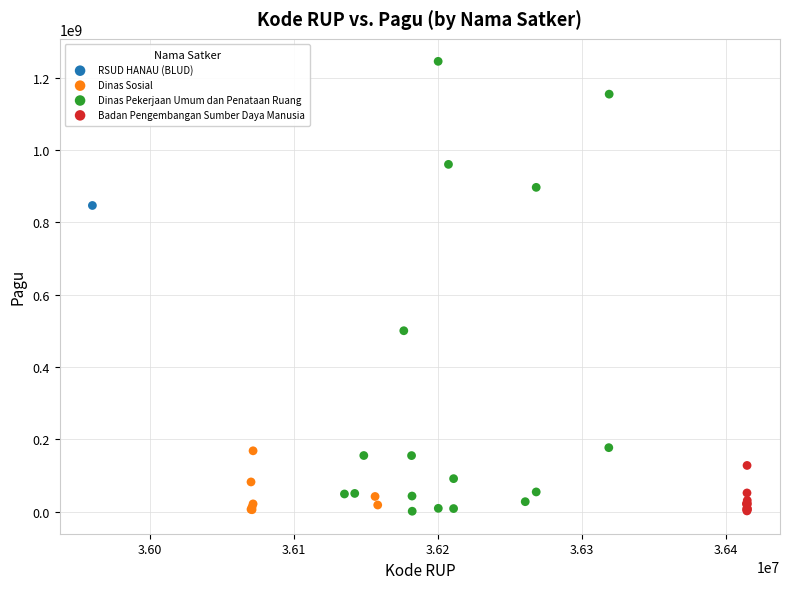

Which series contains the highest Y value?

Dinas Pekerjaan Umum dan Penataan Ruang